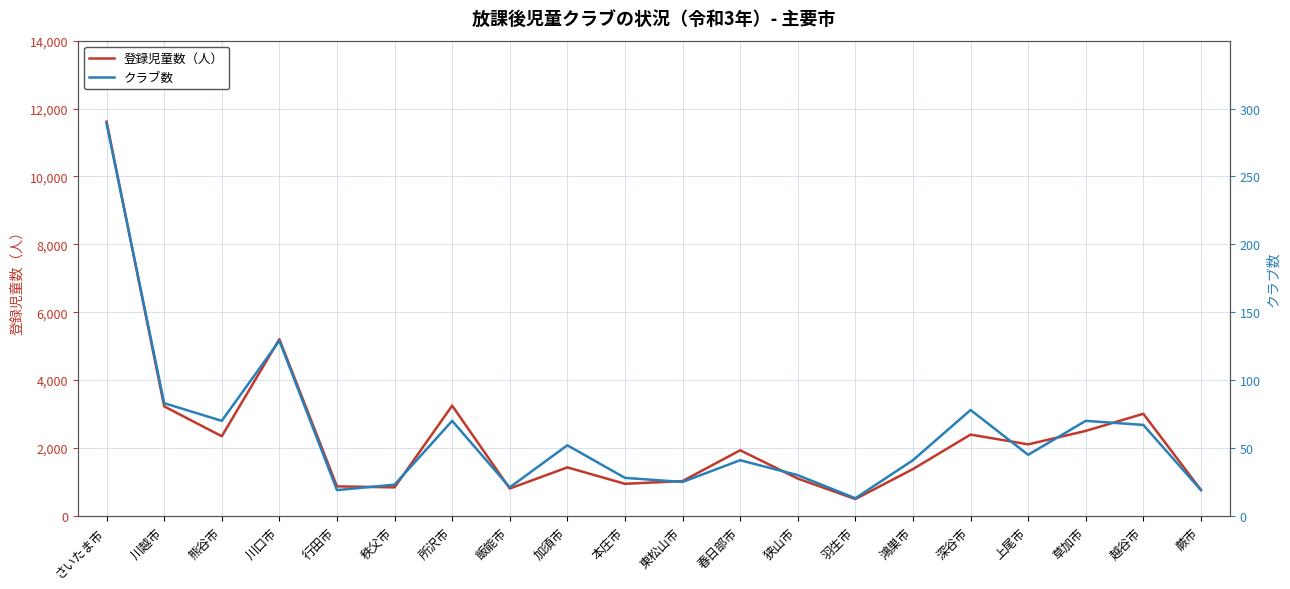

The value of 登録児童数（人） at 川越市 is 5544. True or false?

False